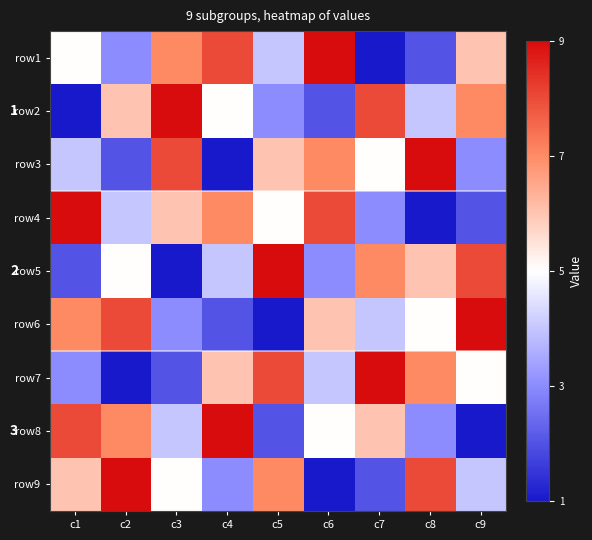

Count the row8 values in the range 3 to 7.

5